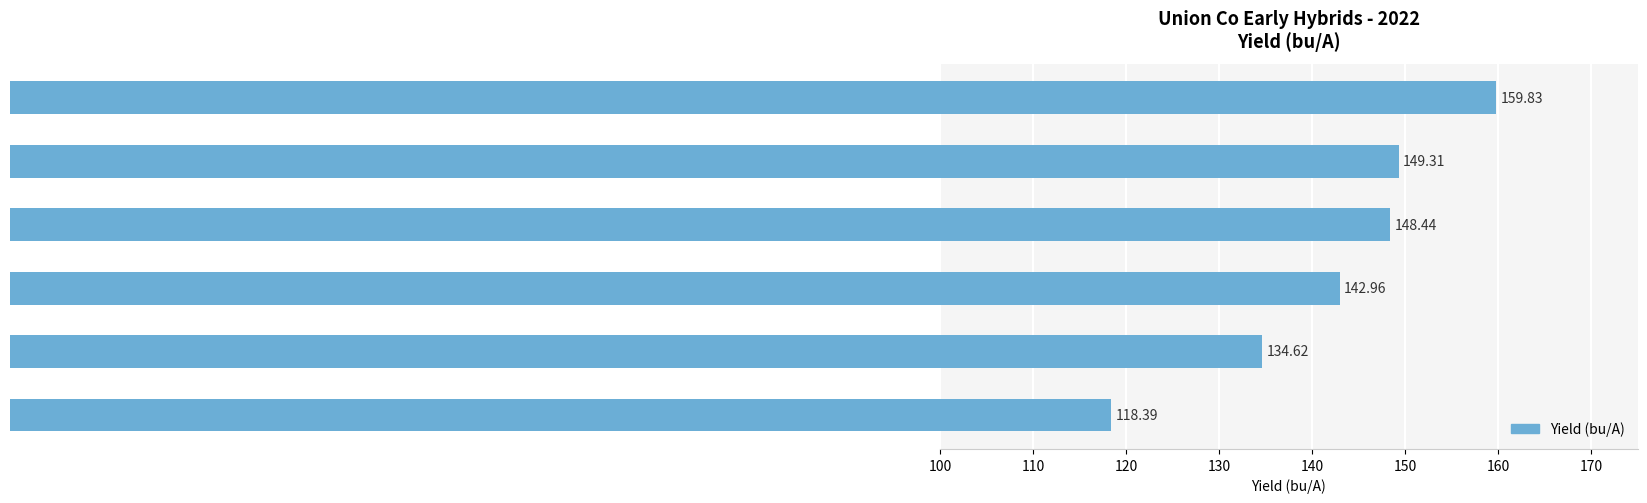

How many series are shown in this chart?

1